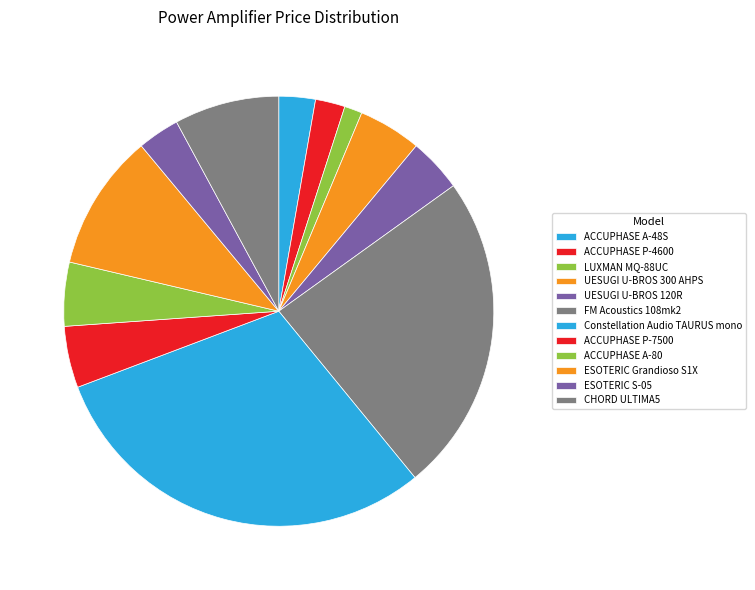

To the nearest percent, what is the difference between the largest and smallest slice percentages?

29%